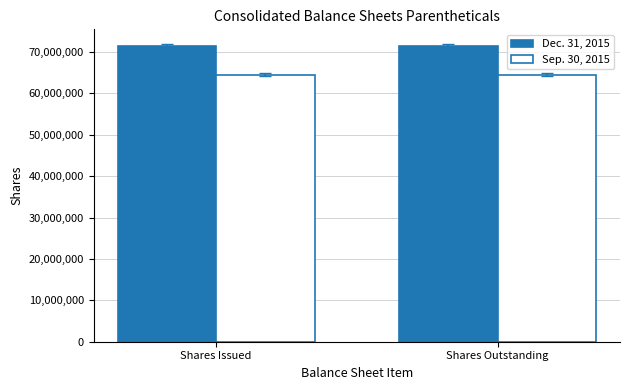

What is the value of the Dec. 31, 2015 bar at the 1st from the left?

71539685